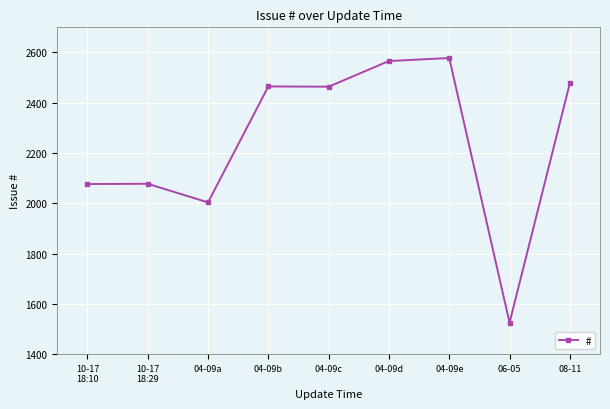

What is the difference between the values at 04-09c and 04-09a?

460